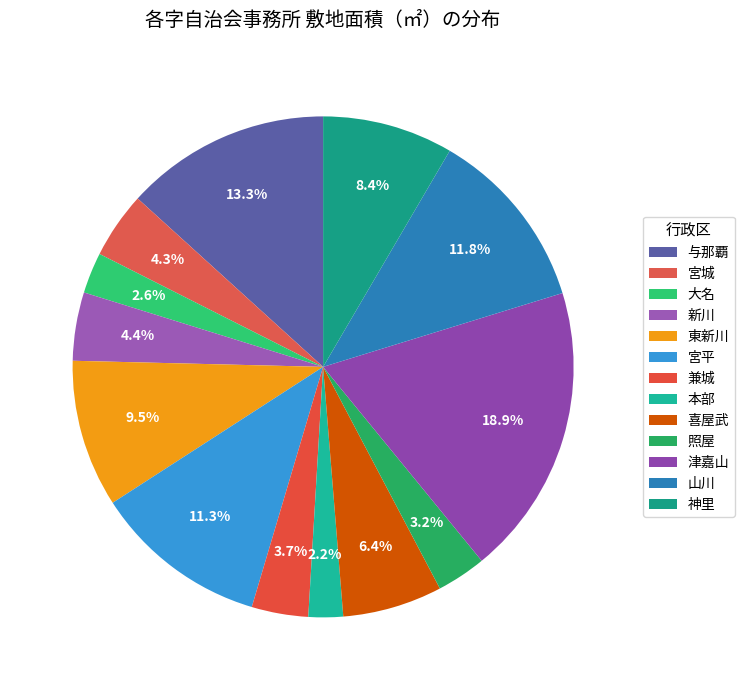

Count the number of slices in the pie.

13